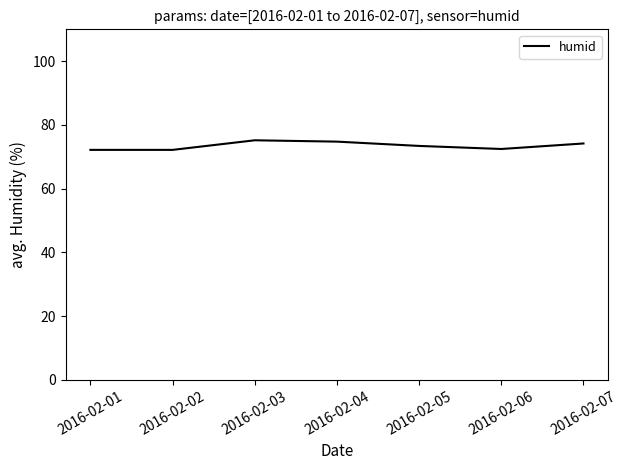

What is the maximum value shown in the chart?

75.2